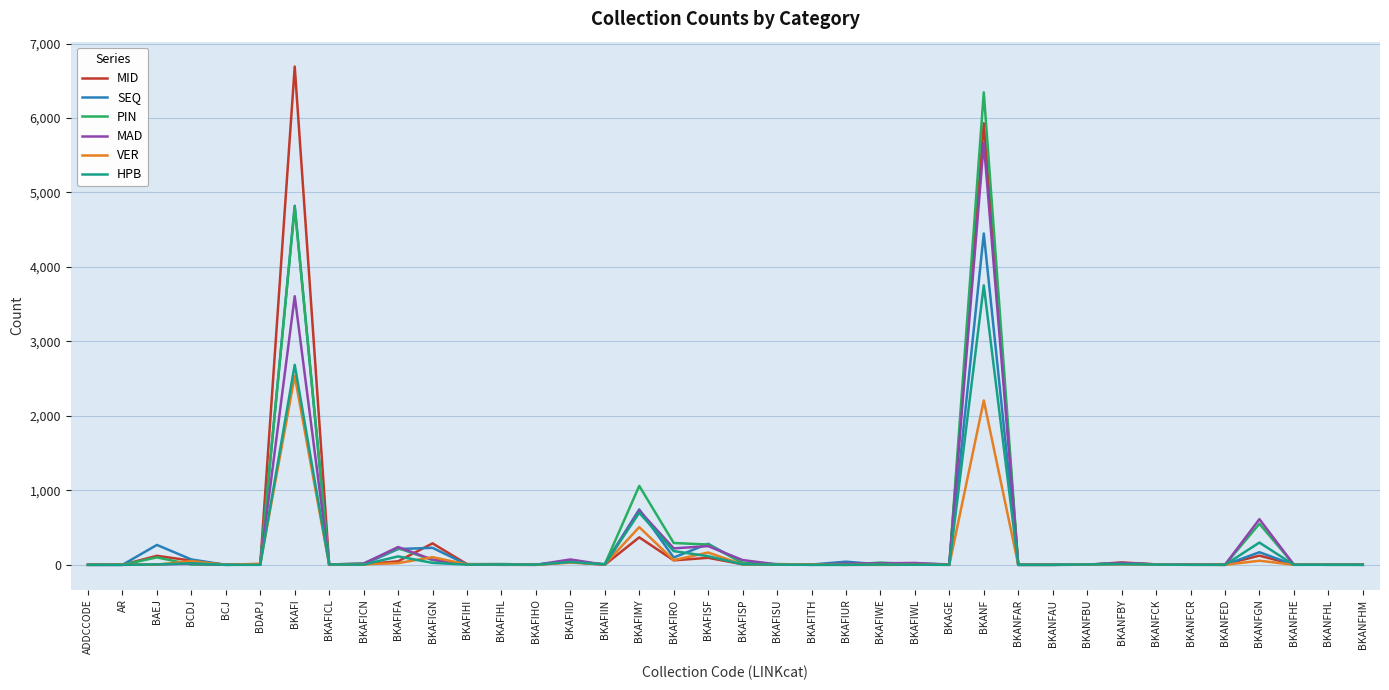

Rank the series by their maximum value, from highest to lowest.

MID, PIN, MAD, SEQ, HPB, VER